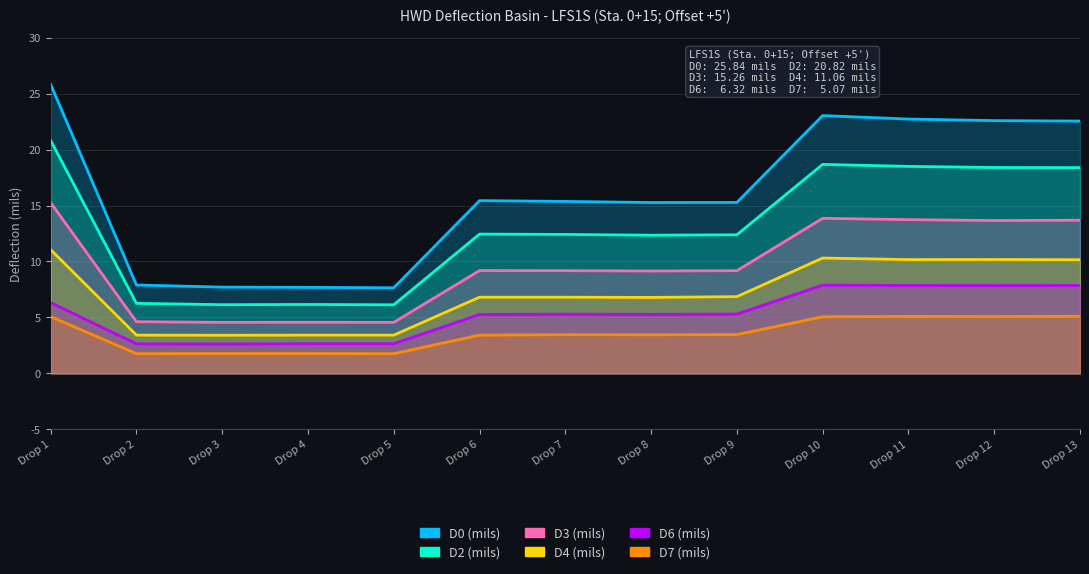

What is the difference between the D0 (mils) values at Drop 11 and Drop 7?

7.4